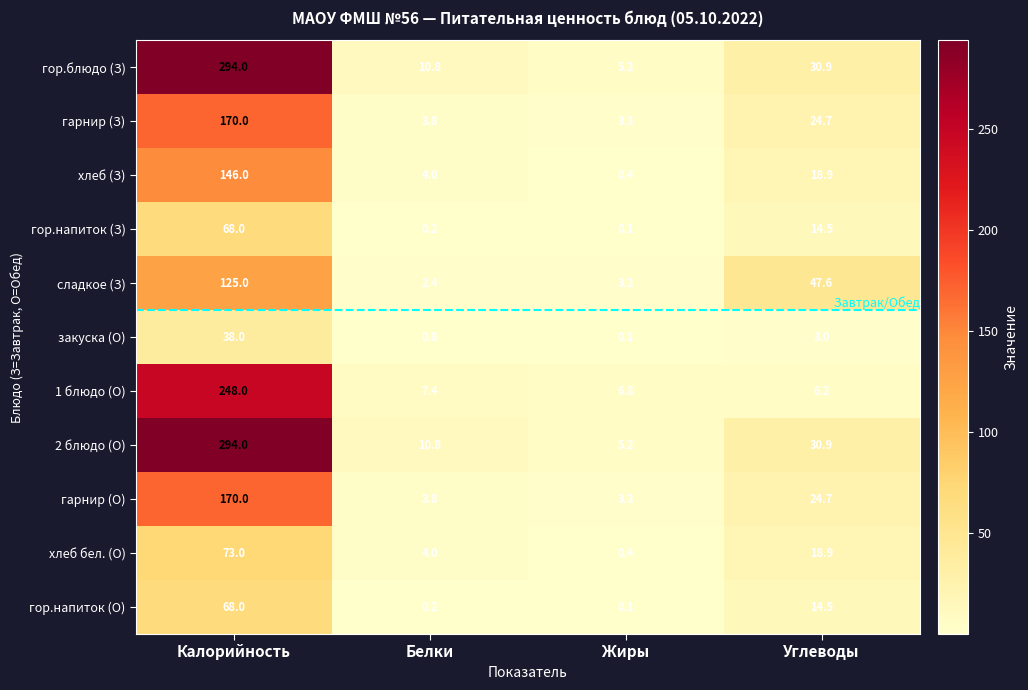

What is the difference between the сладкое (З) values at Углеводы and Белки?

45.2